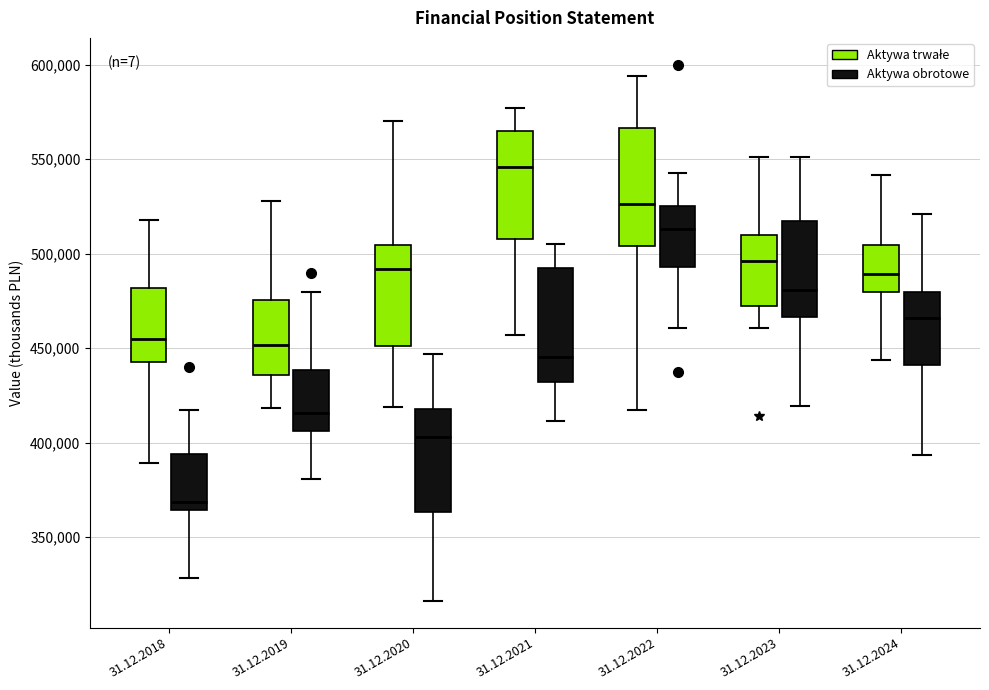

Which box's median line is the lowest?

31.12.2018 (Aktywa obrotowe)